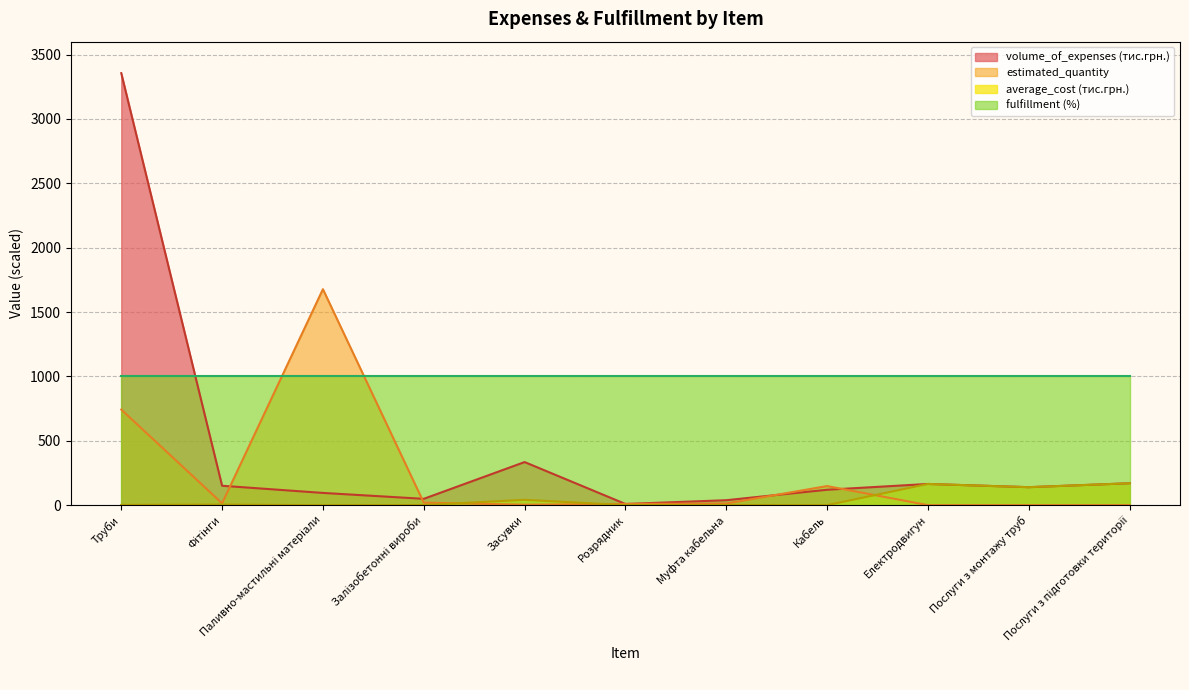

Where is estimated_quantity nearest to the value 839?

Труби